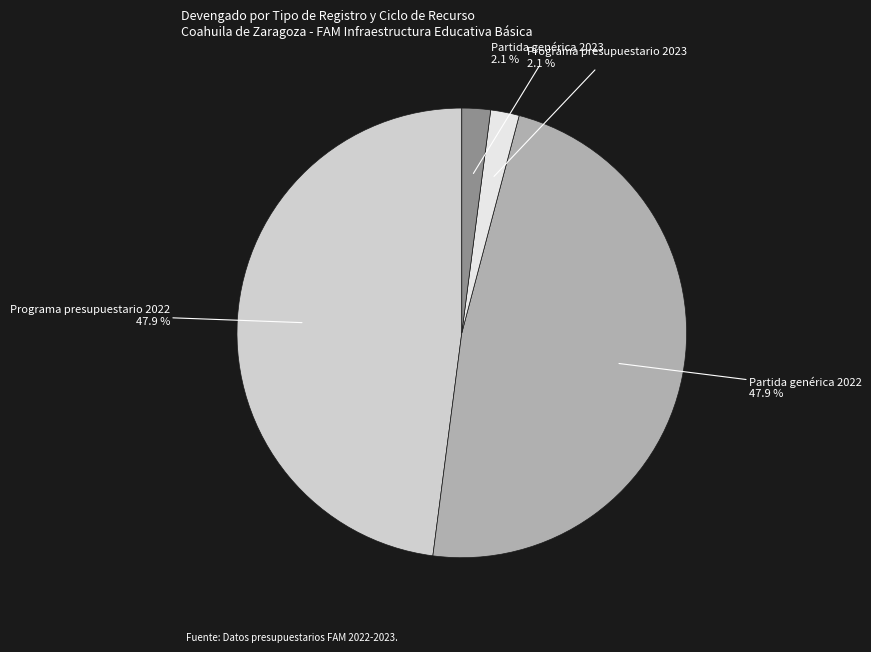

What percentage is NOT represented by Programa presupuestario 2023?

97.9%